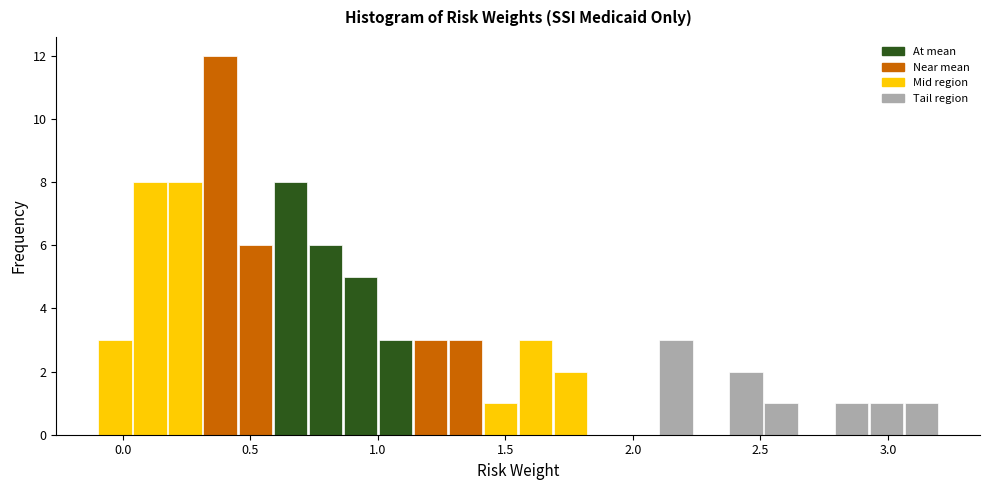

Read against the x-axis, roughly where is the centre of the tallest bar?

0.40